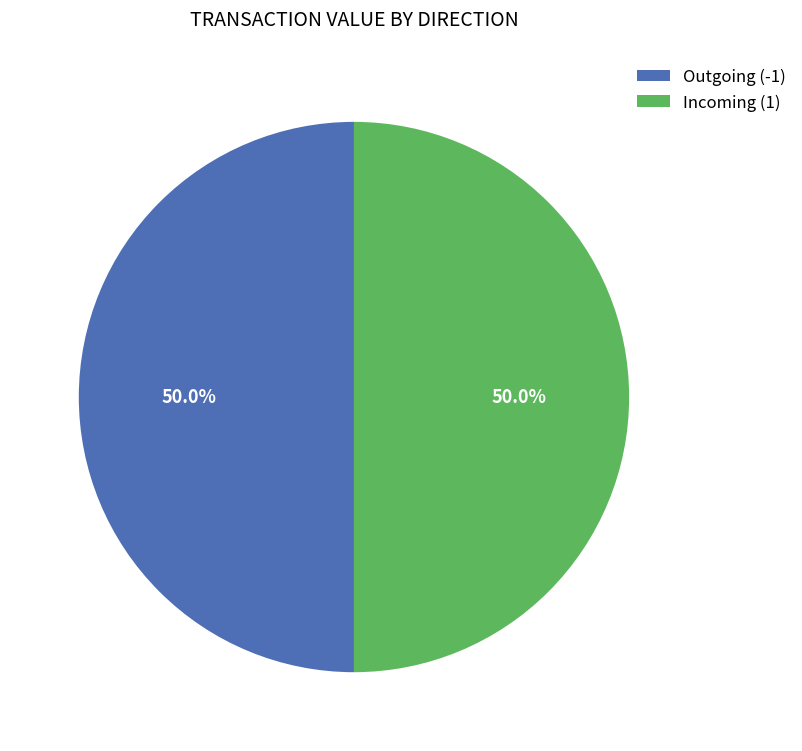

How much of the chart is everything except Incoming (1)?

50.0%